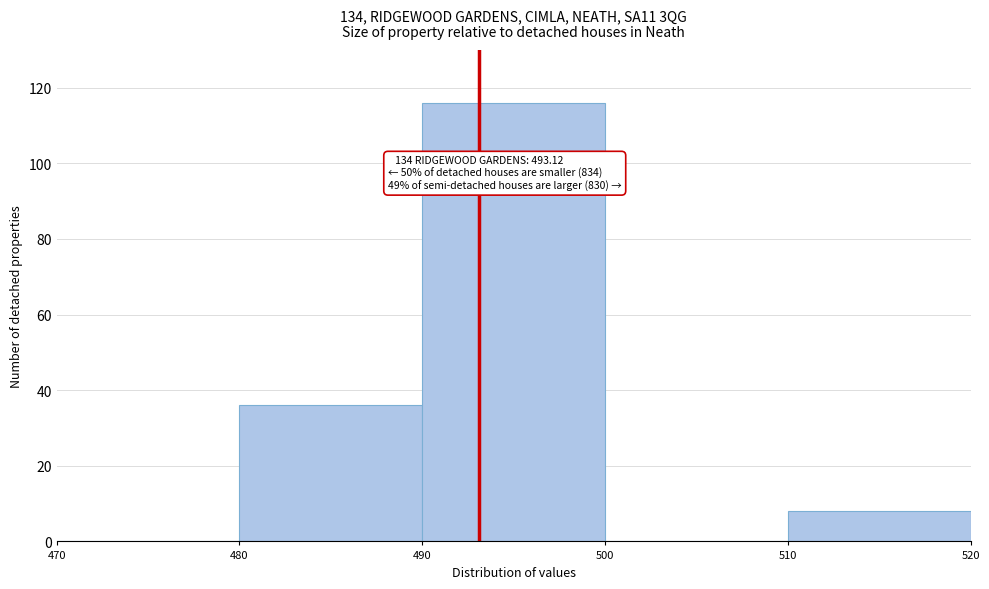

Over which range of the x-axis is the bar tallest?

490 to 500